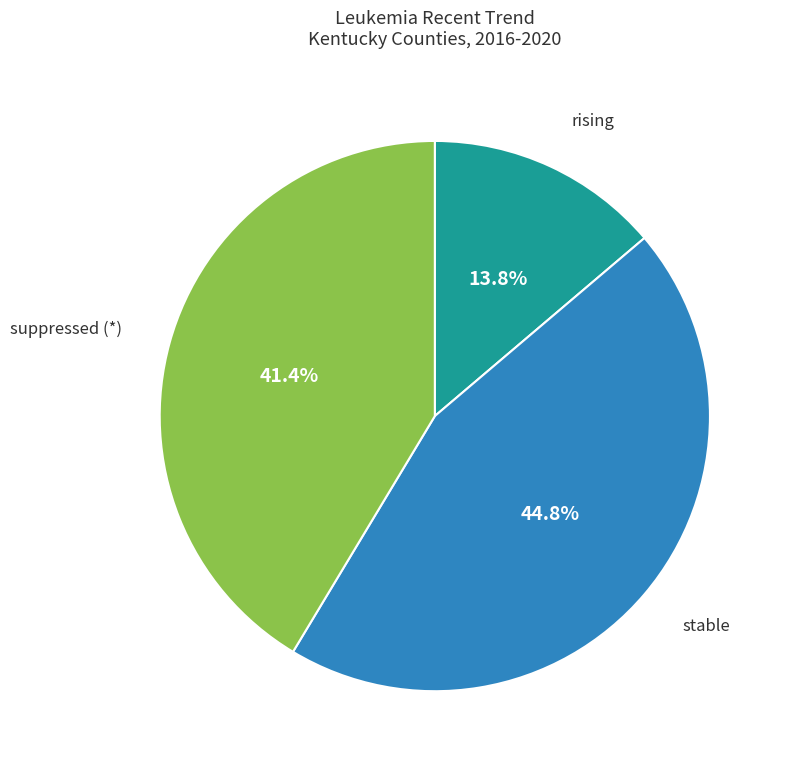

Rank the categories by value from lowest to highest.

rising, suppressed (*), stable